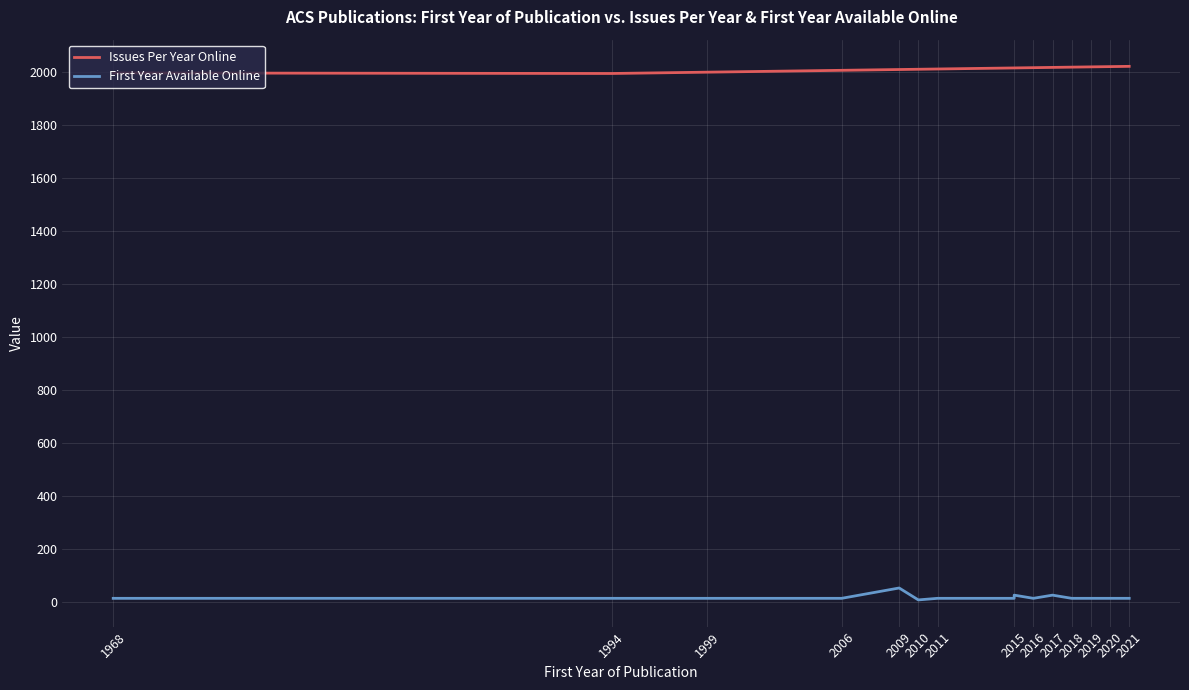

Does the chart display data point markers on the line(s)?

No